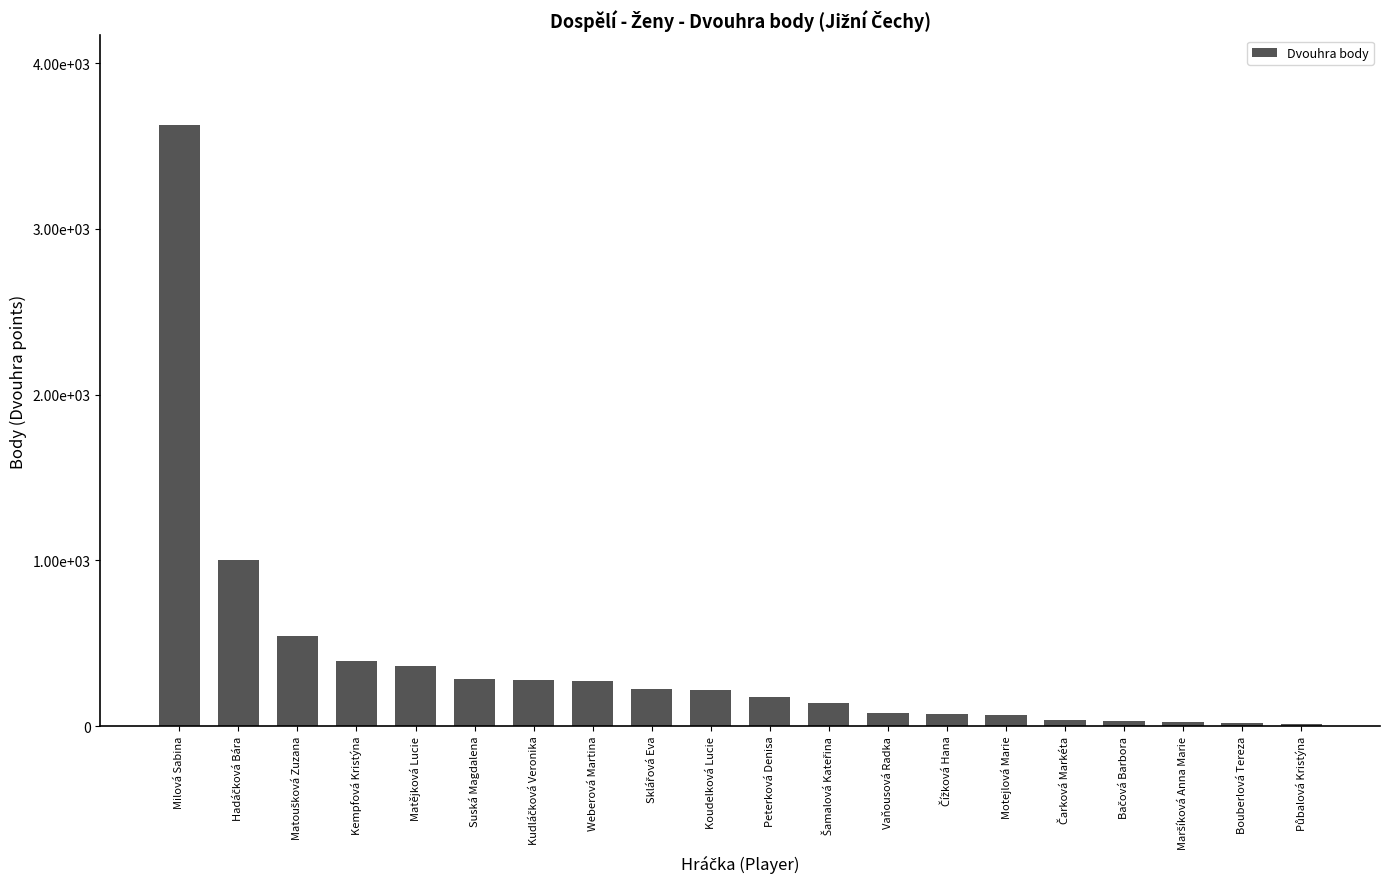

Reading left to right, extract all data points from this chart.

3624	1000	541	394	364	282	278	270	225	217	174	138	76	74	68	38	32	22	20	14